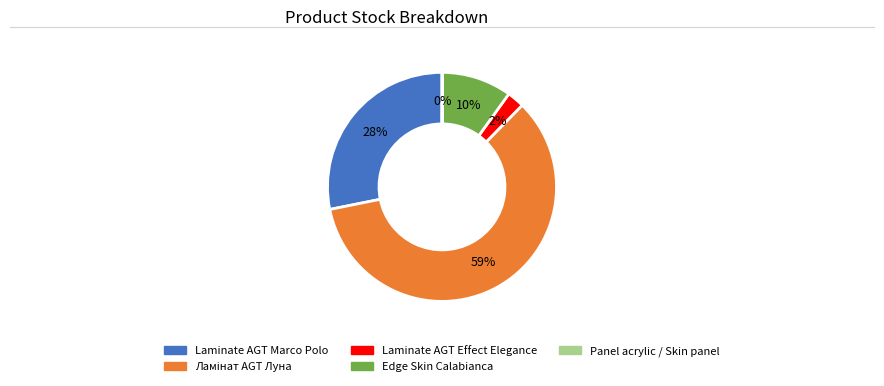

Is there a majority slice in this chart?

Yes